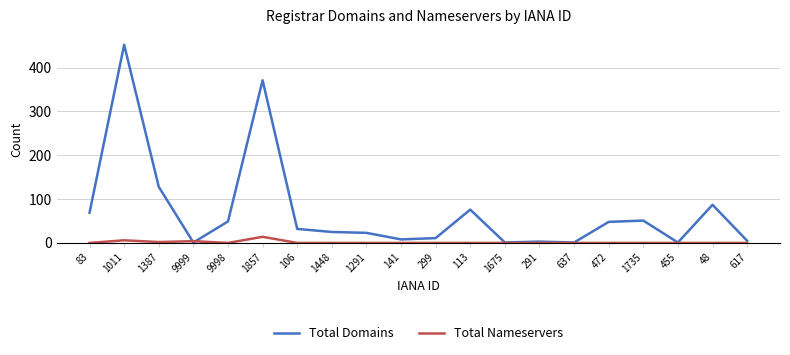

Between 83 and 1387, which series saw the biggest shift?

Total Domains